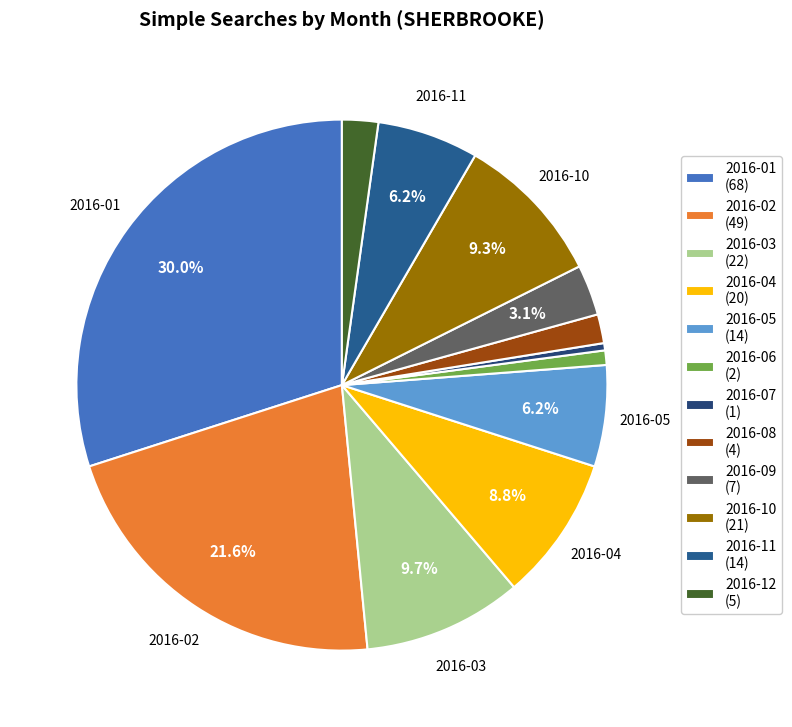

To the nearest percent, what percentage of the pie is 2016-12?

2%